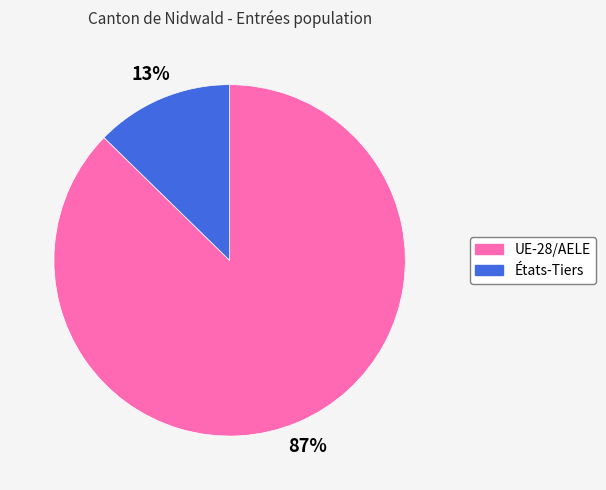

Does États-Tiers account for over 50% of the chart?

No